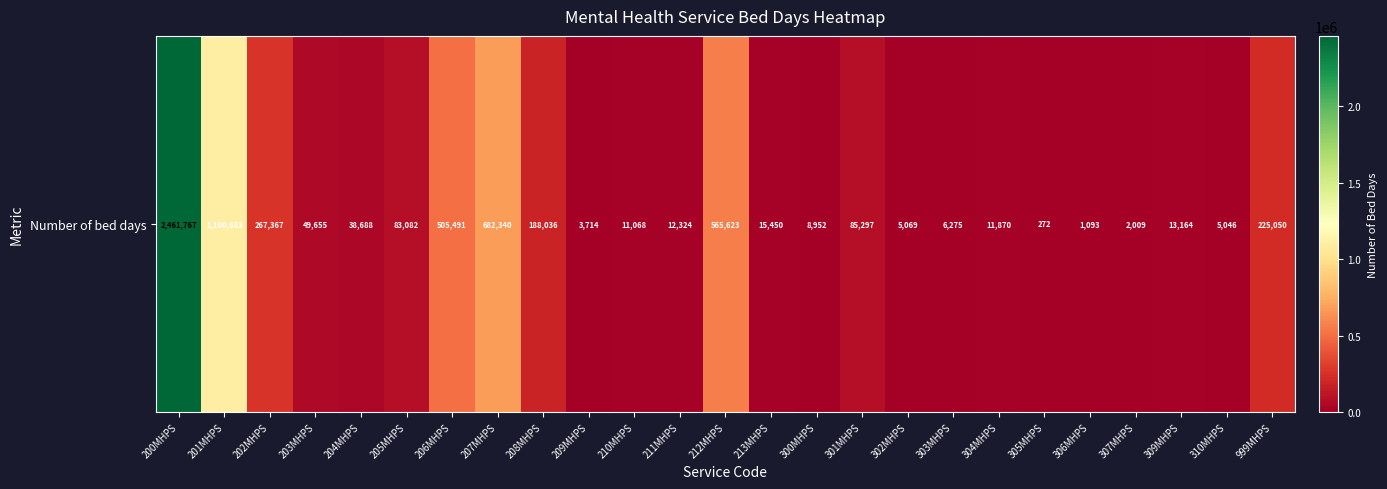

The value at 301MHPS is 85297. True or false?

True